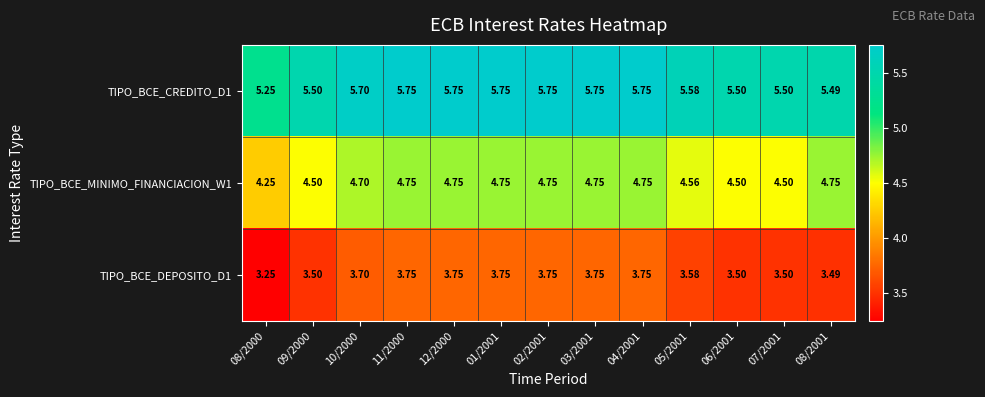

Rank the series by their maximum value, from lowest to highest.

TIPO_BCE_DEPOSITO_D1, TIPO_BCE_MINIMO_FINANCIACION_W1, TIPO_BCE_CREDITO_D1